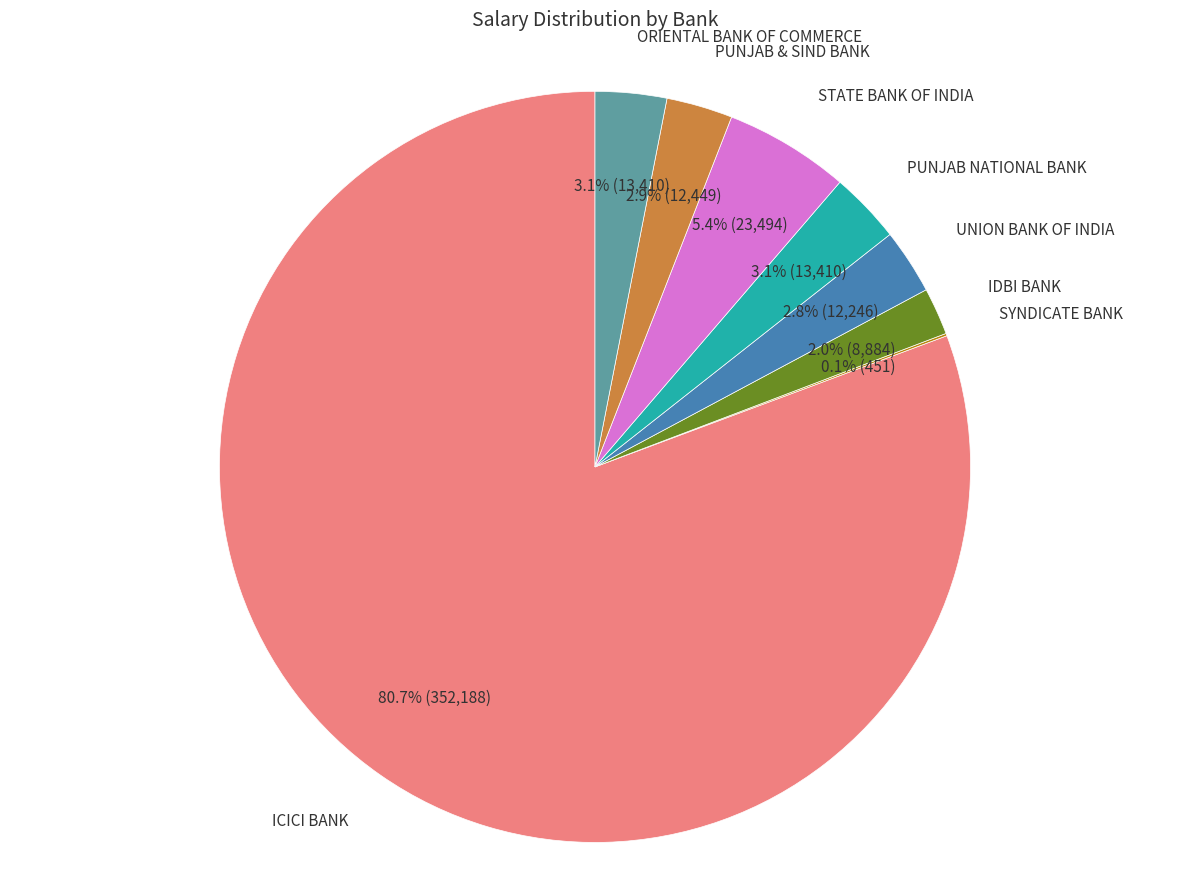

Is there any slice that represents more than half of the pie?

Yes